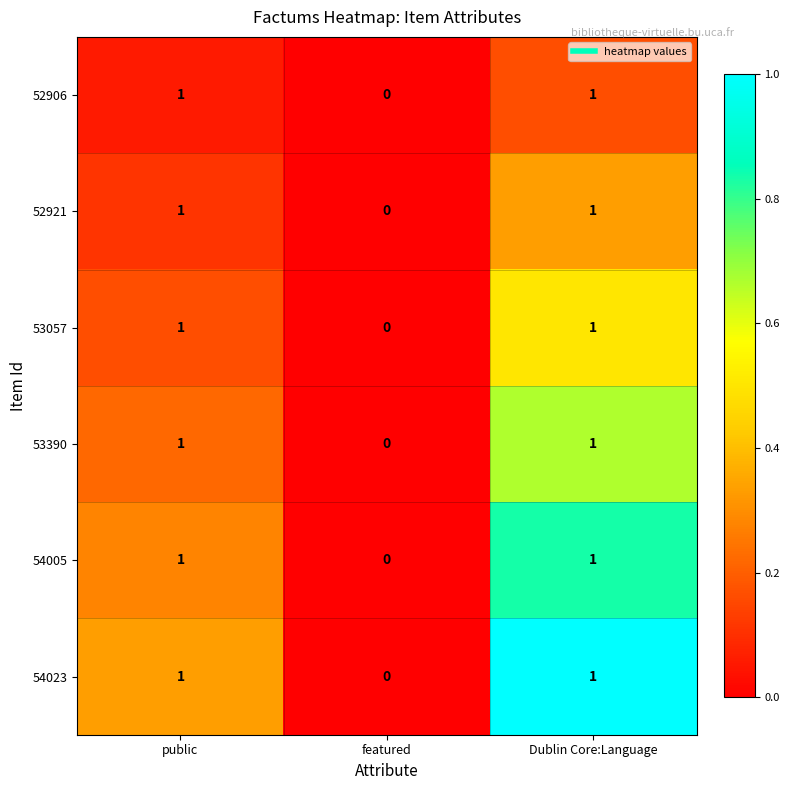

Count the 52906 values in the range 0 to 1.

3